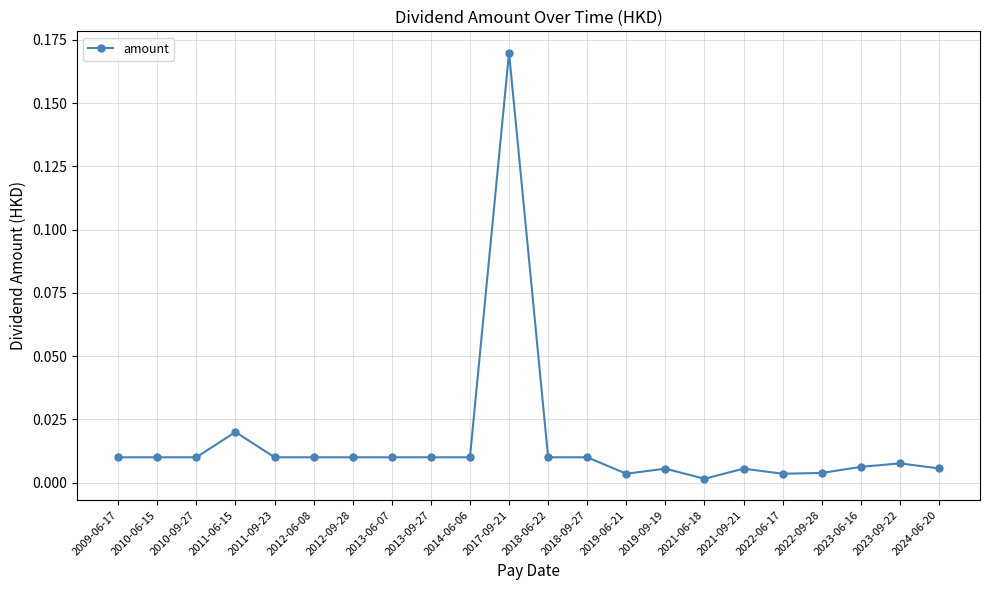

True or false: the data shows 0.0 at 2023-06-16.

True